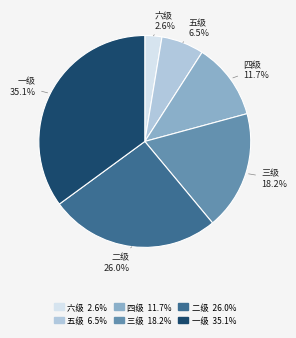

Does 六级 account for over 50% of the chart?

No